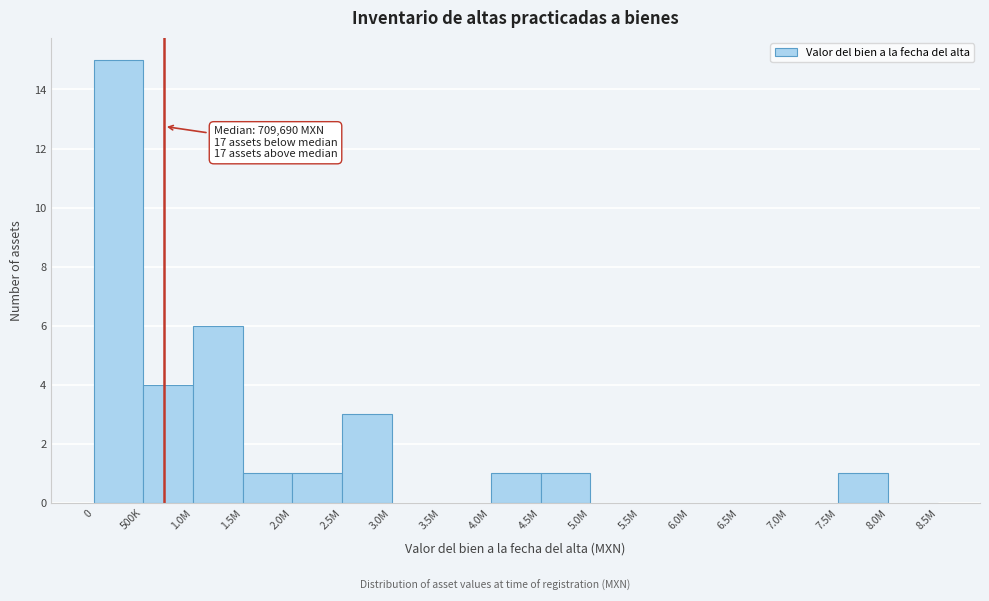

Reading left to right, extract all data points from this chart.

0=15	500K=4	1.0M=6	1.5M=1	2.0M=1	2.5M=3	3.0M=0	3.5M=0	4.0M=1	4.5M=1	5.0M=0	5.5M=0	6.0M=0	6.5M=0	7.0M=0	7.5M=1	8.0M=0